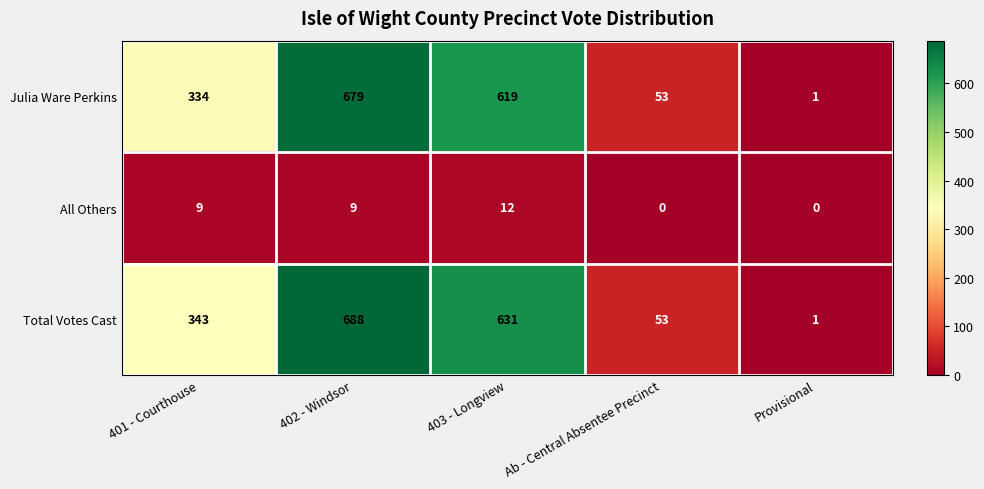

At 402 - Windsor, list the series in order from smallest to largest.

All Others, Julia Ware Perkins, Total Votes Cast